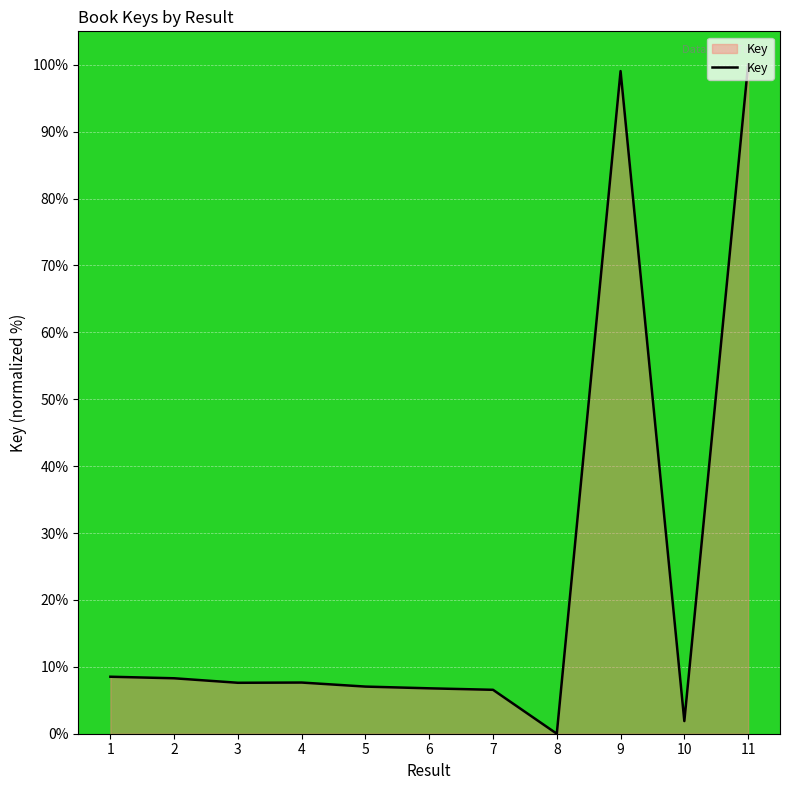

The value at 3 is 2.0. True or false?

False